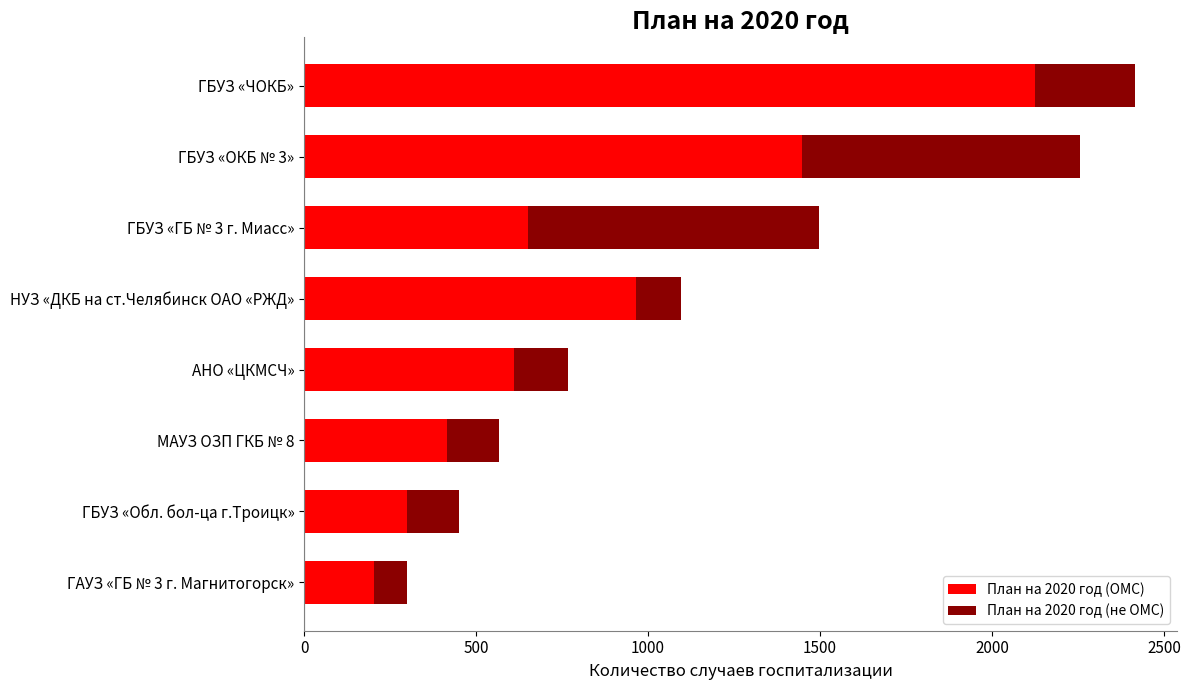

What is the difference between the second highest and minimum values in the План на 2020 год (ОМС) series?

1247